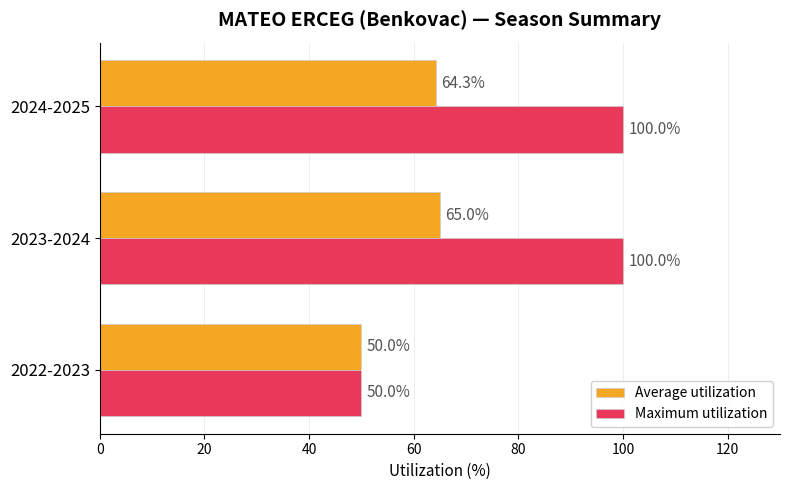

What is the sum of all Maximum utilization values?

250.0